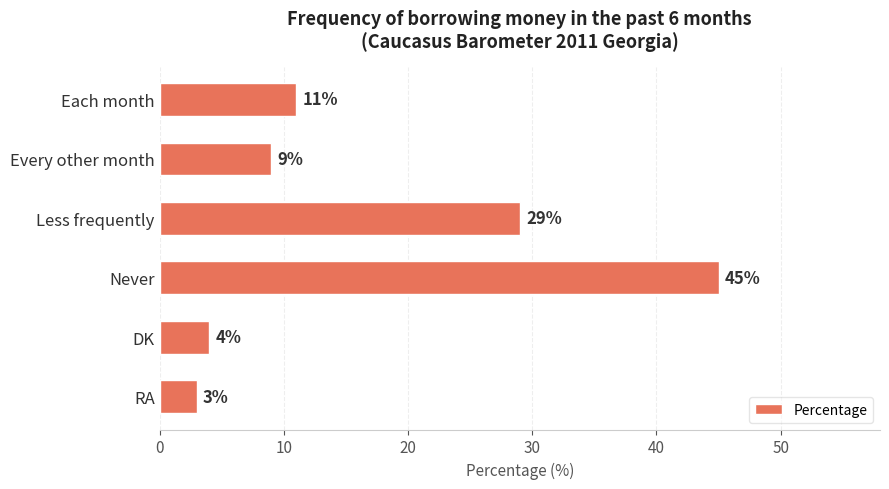

Approximately how many times larger is the value at DK compared to Every other month?

0.4